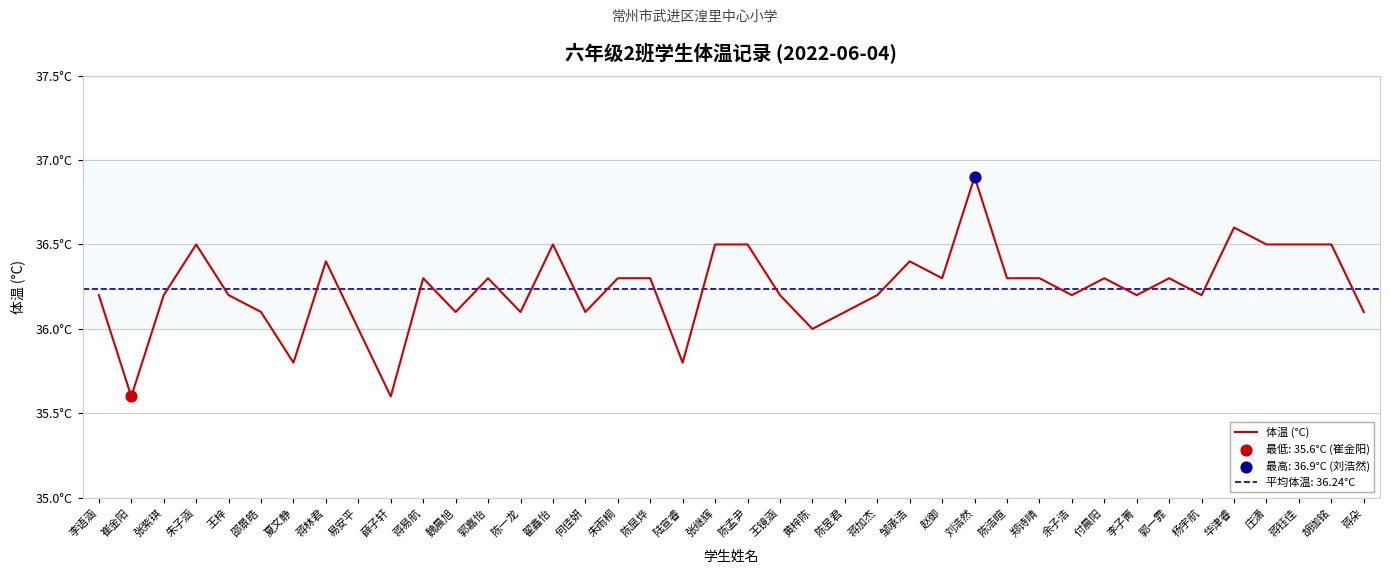

Between 蒋朵 and 王梓, which is larger?

王梓